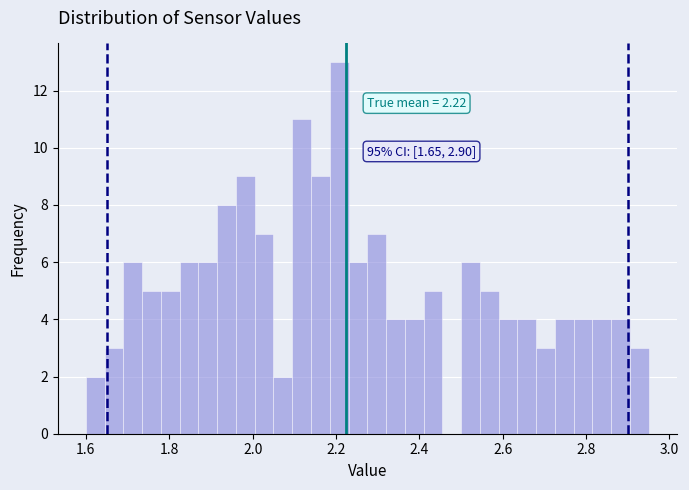

Around what value on the x-axis is the tallest bar? Give the approximate position of its centre, as read against the axis.

2.20